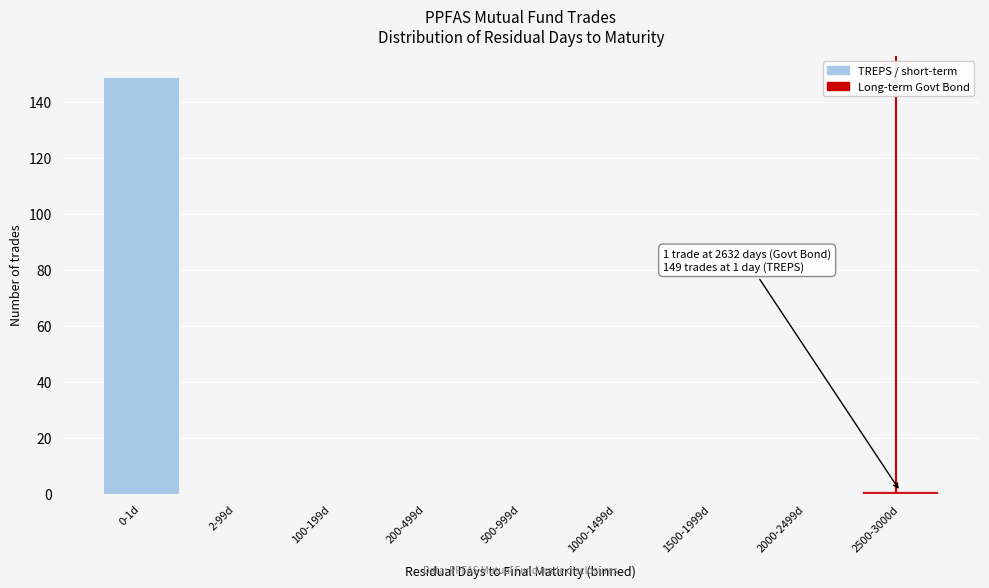

Reading left to right, list all the values displayed in this chart.

0-1d=149	2-99d=0	100-199d=0	200-499d=0	500-999d=0	1000-1499d=0	1500-1999d=0	2000-2499d=0	2500-3000d=1